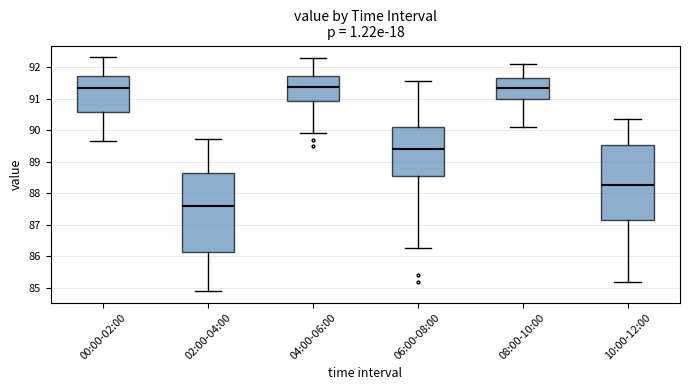

Comparing the boxes themselves (not the whiskers), which one is the tallest?

02:00-04:00